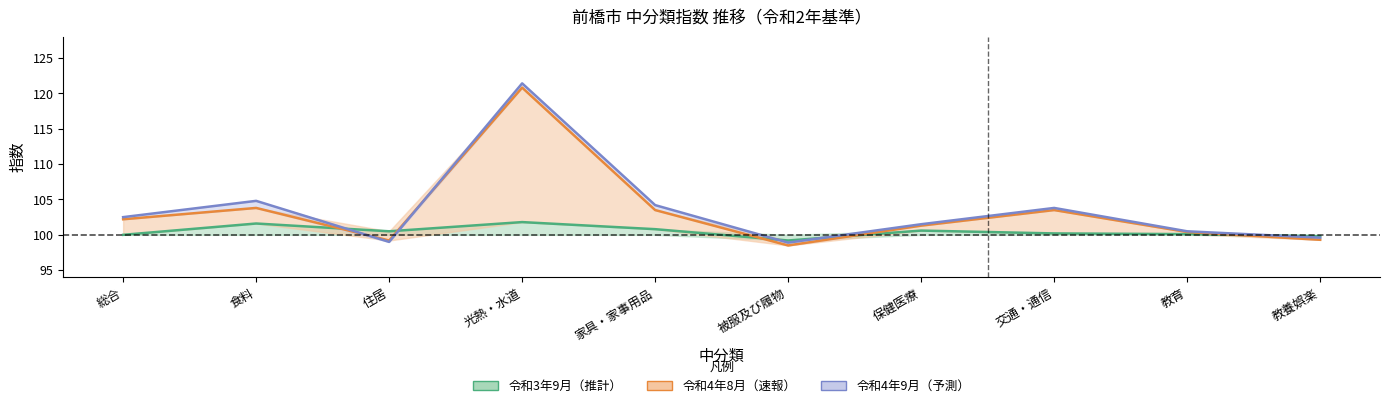

In 令和4年8月（速報）, how many points are higher than both neighbors (excluding endpoints)?

3